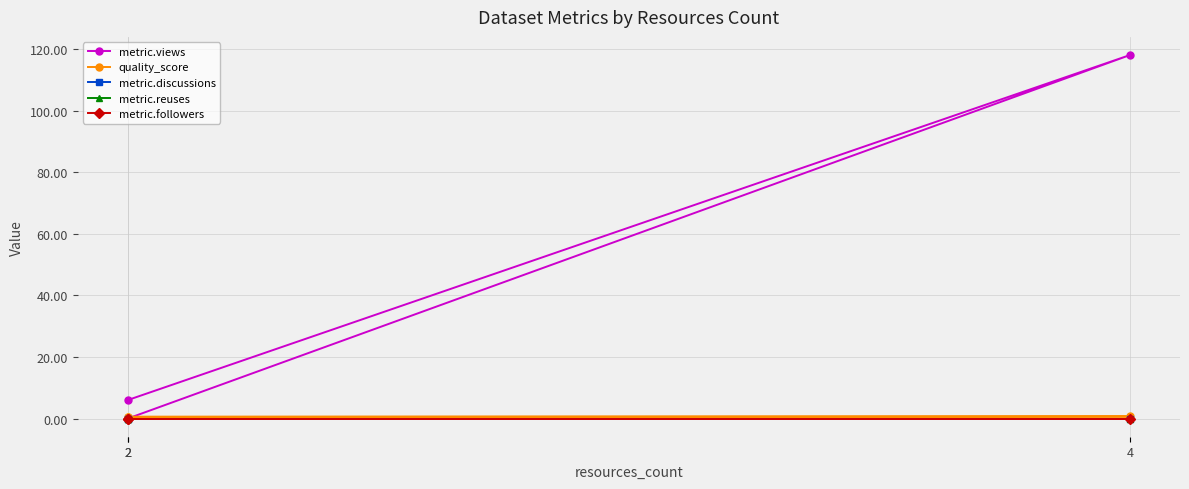

Which series has the largest total across all categories?

metric.views